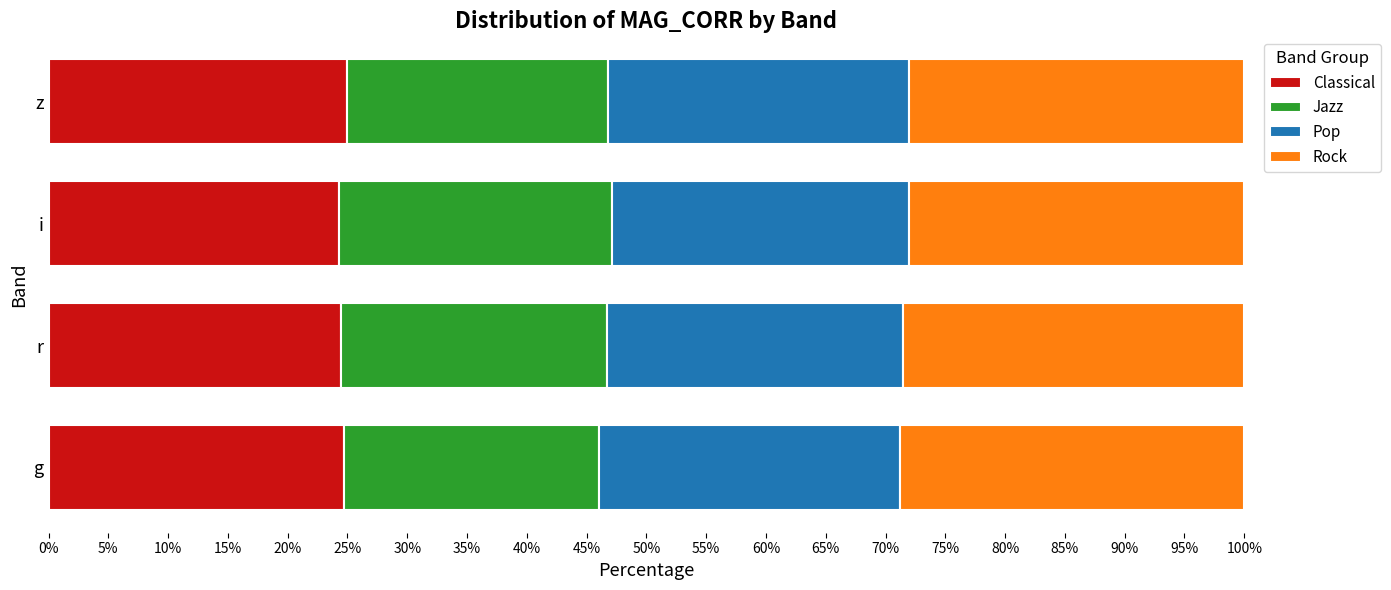

What is the average value of the Classical series?

24.6